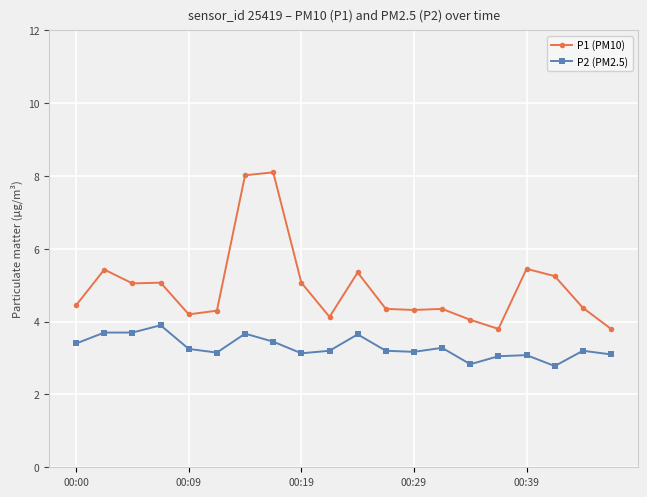

How many lines are shown in the chart?

2